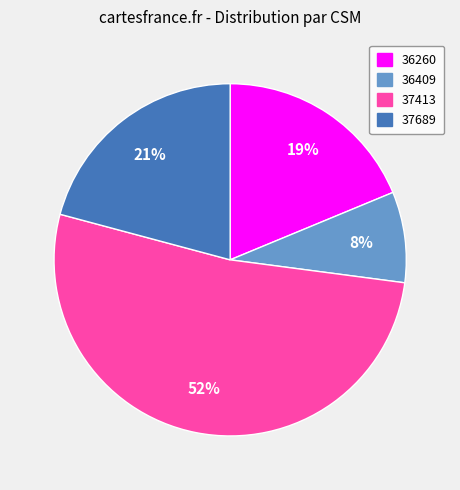

Which has a higher value, 36260 or 37689?

37689